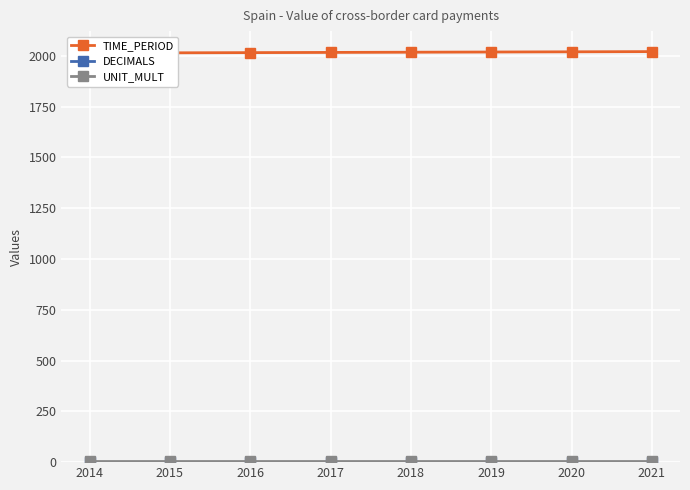

What is the difference between the highest and lowest values at 2020?

2017